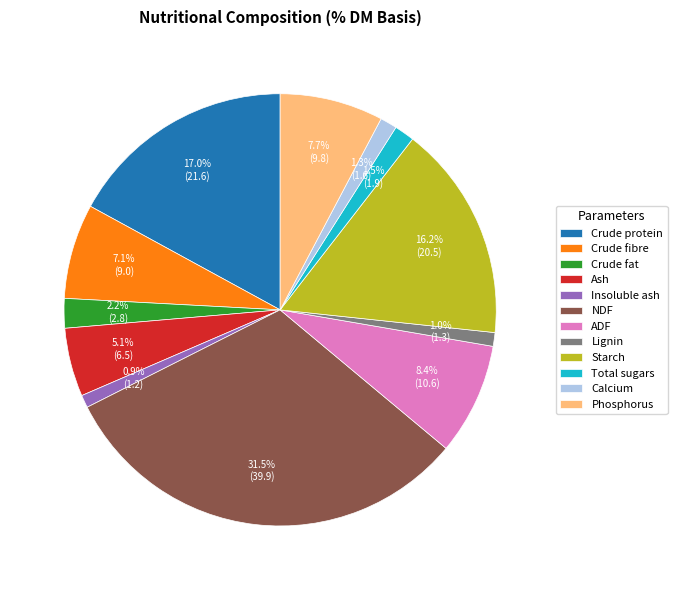

What is the ratio of the value at Crude fibre to the value at Total sugars?

4.7